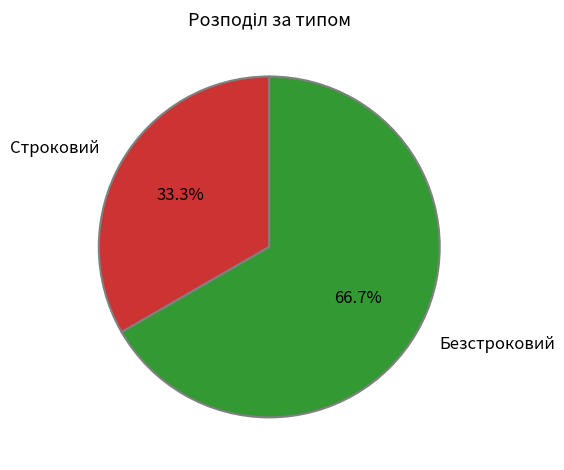

What portion of the pie excludes Безстроковий?

33.3%